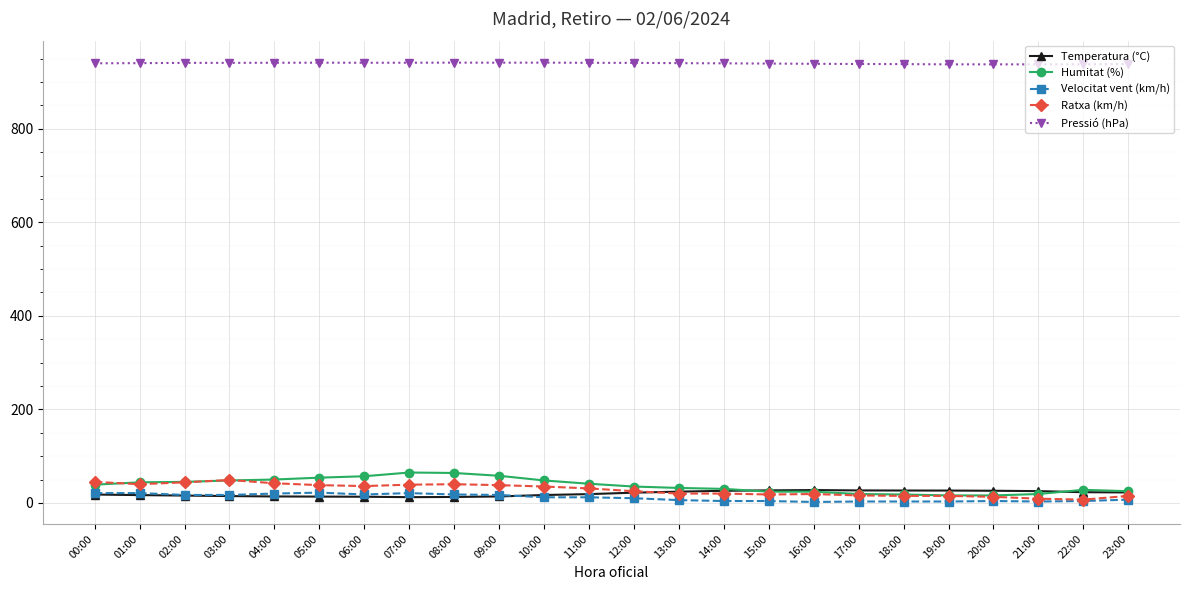

True or false: Temperatura (°C) and Pressió (hPa) intersect in this chart.

False